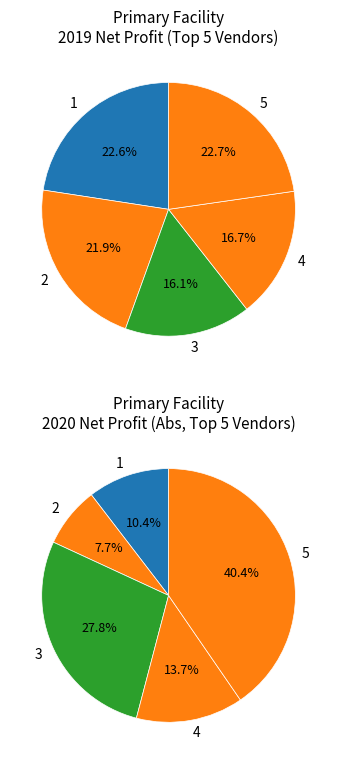

Does any single category account for the majority?

No